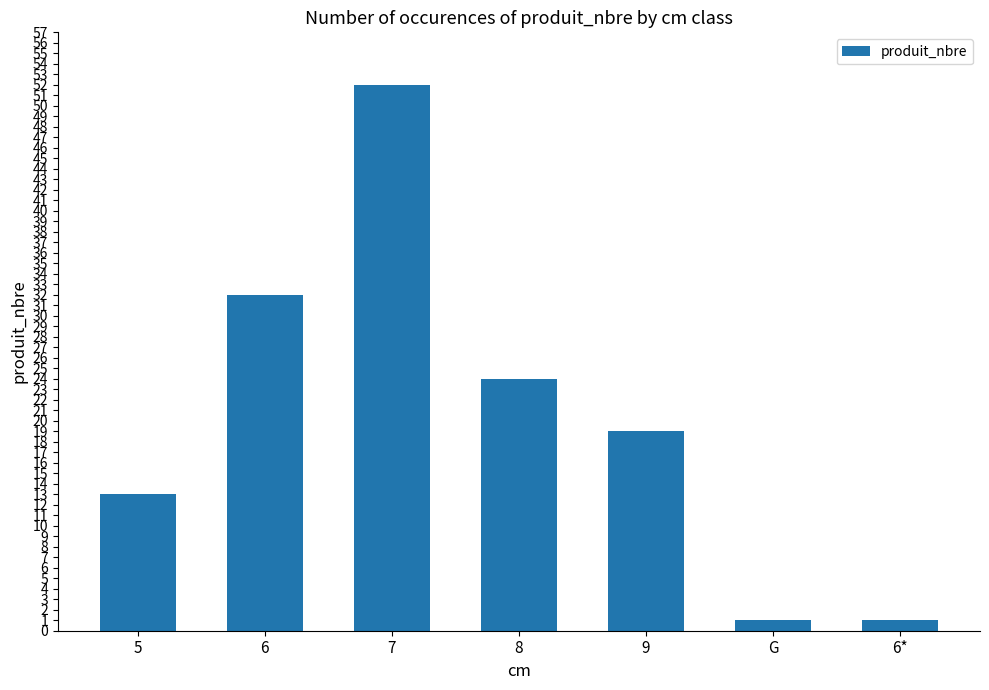

What is the change in value from 6 to 7?

+20